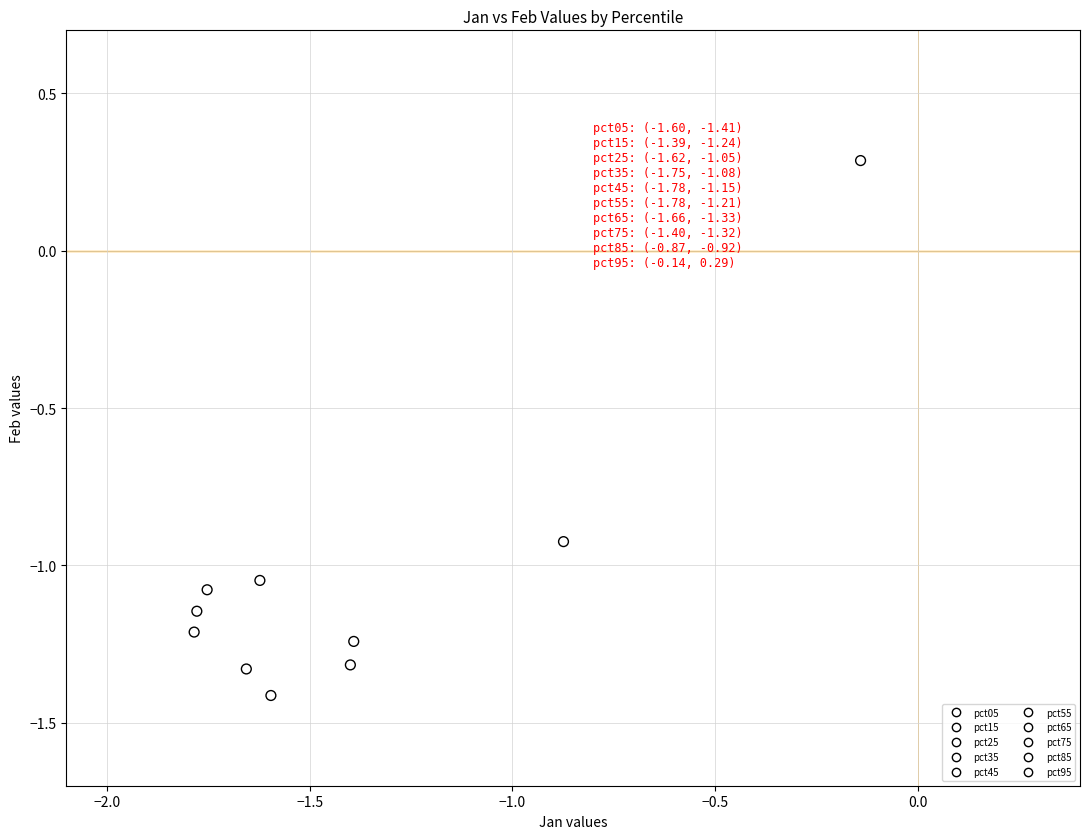

What are all the series names shown in the legend?

pct05, pct15, pct25, pct35, pct45, pct55, pct65, pct75, pct85, pct95